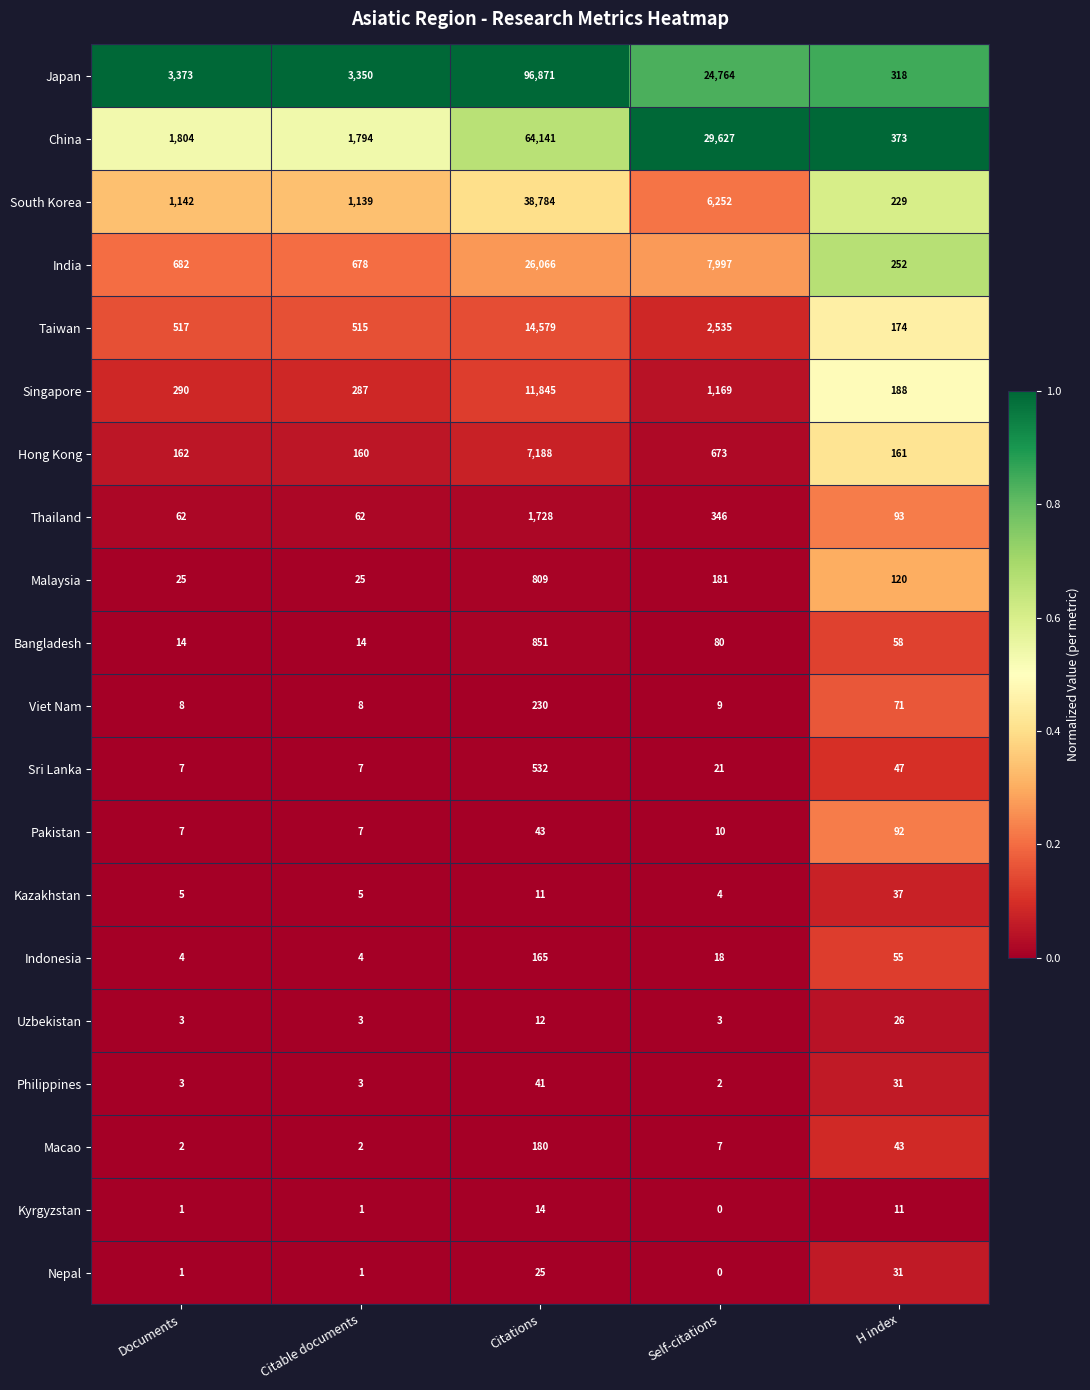

The Singapore series shows 74 at Citable documents. True or false?

False